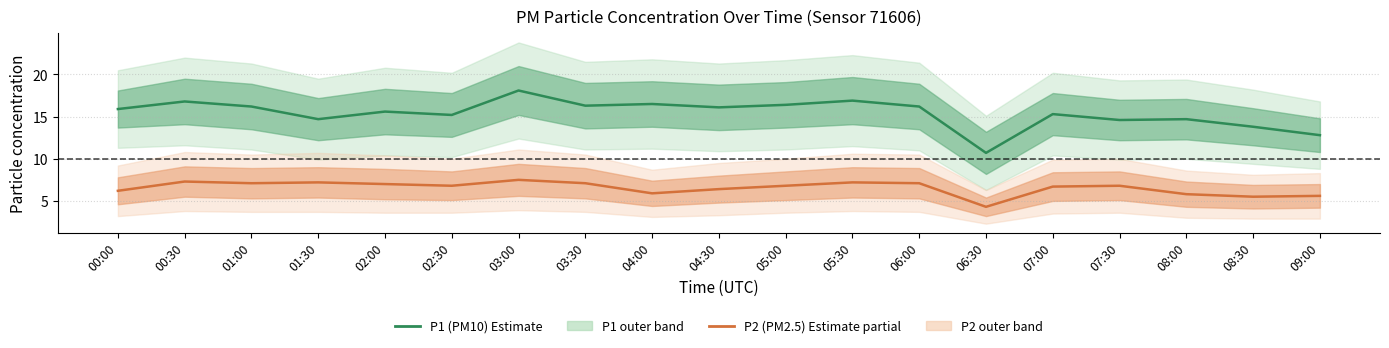

What is the greatest value displayed?

18.1